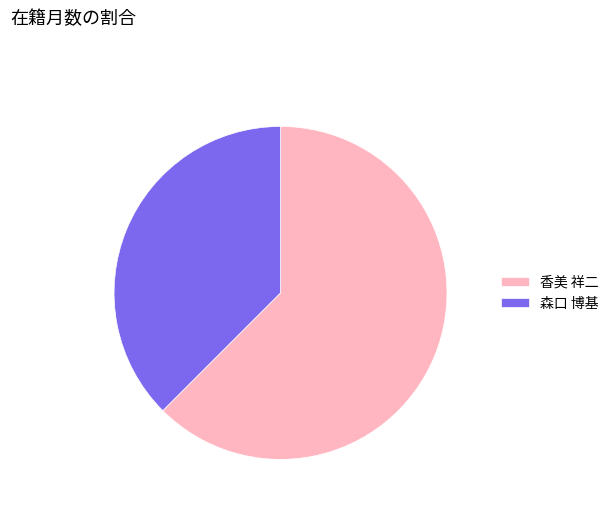

What is the ratio of the value at 香美 祥二 to the value at 森口 博基?

1.7